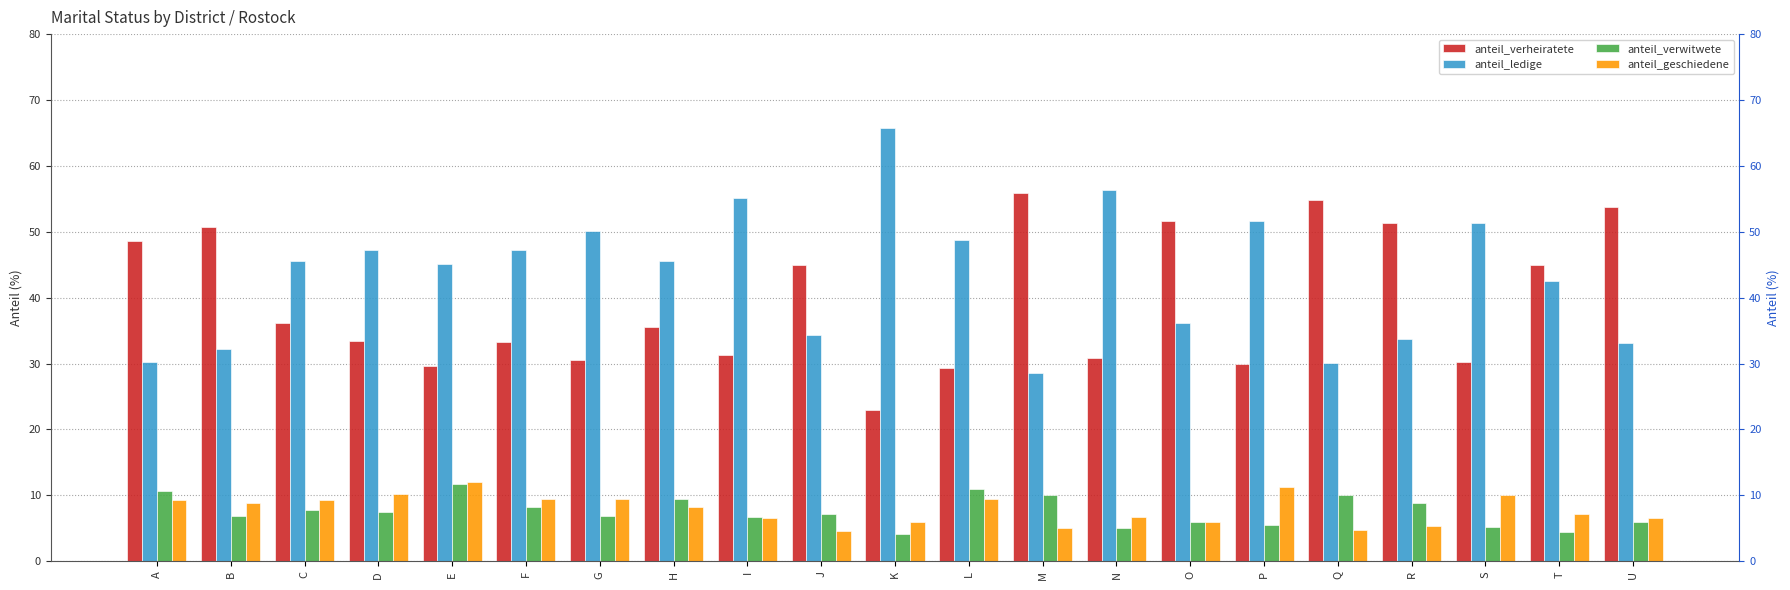

At which label does anteil_ledige reach its minimum?

M